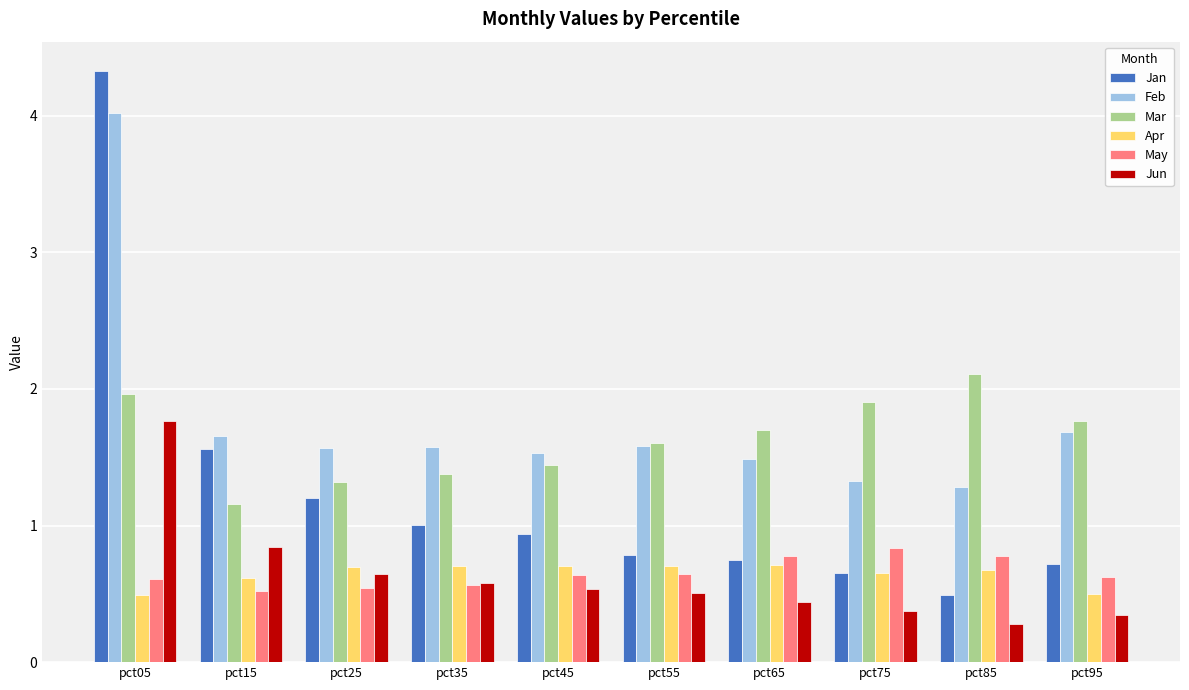

What is the value of the Feb bar at the 3rd from the left?

1.6